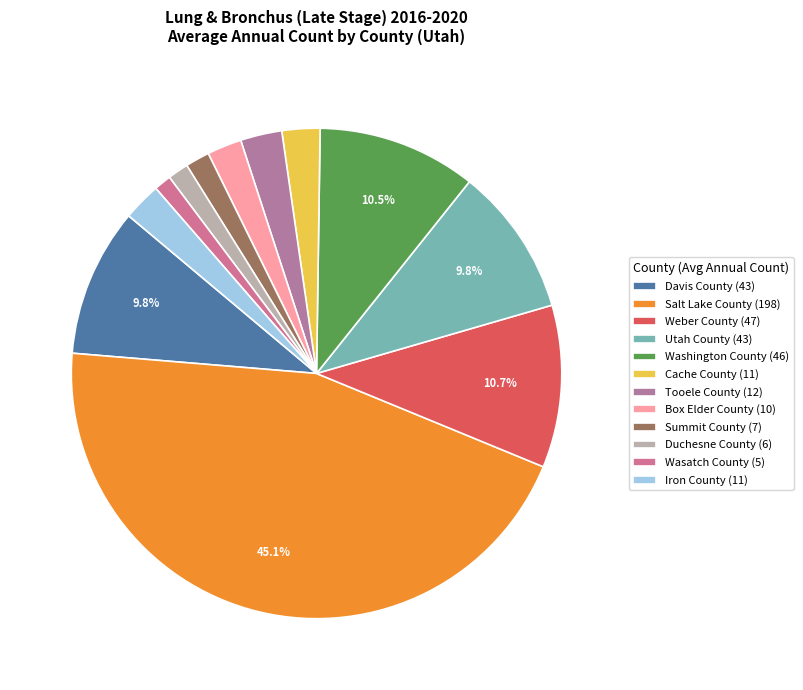

How many slices are in this pie chart?

12